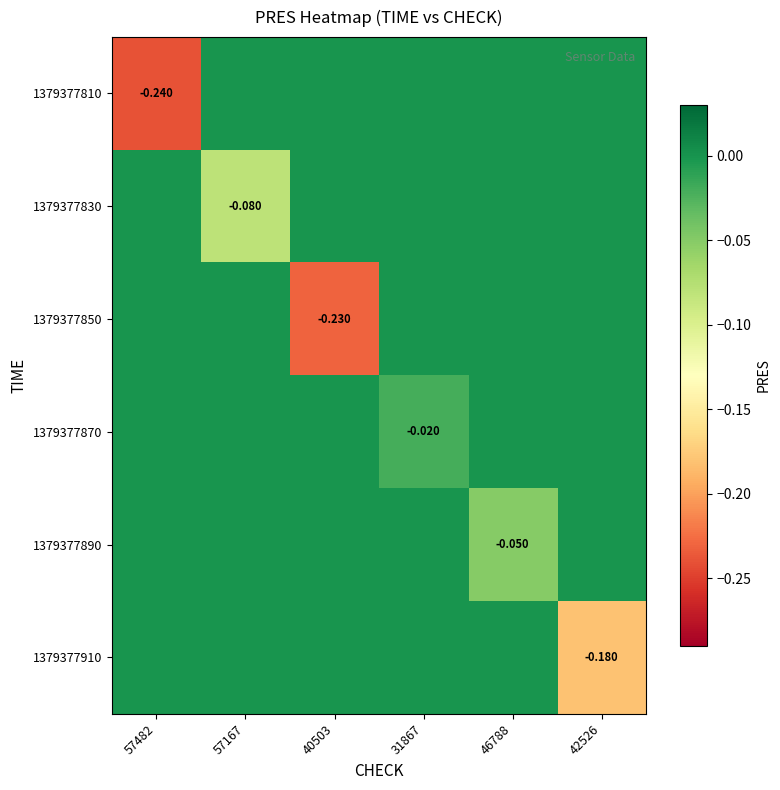

How many negative values does the 1379377870 series have?

1